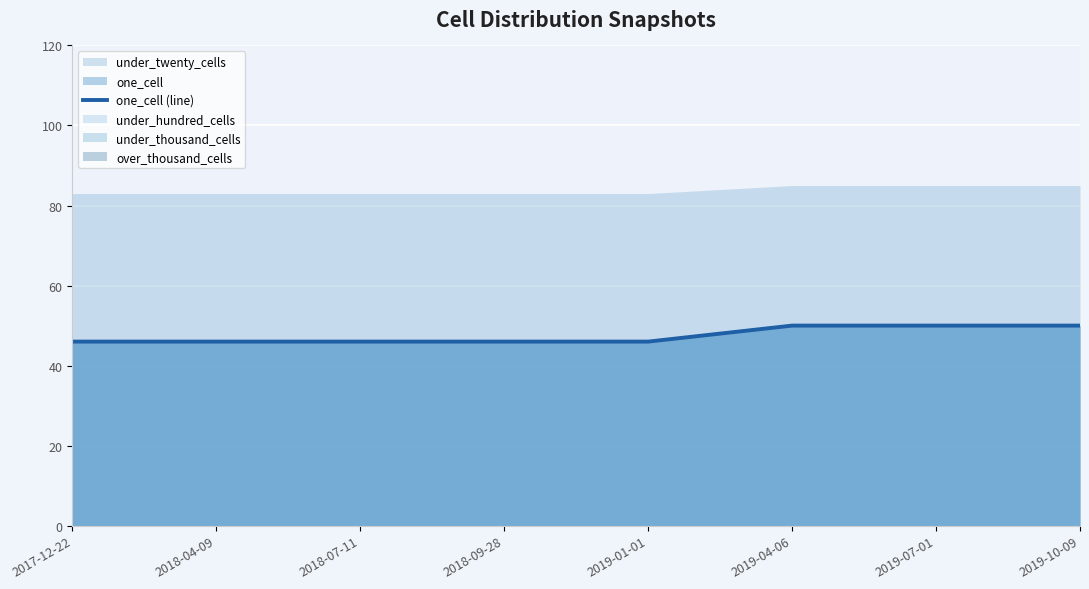

What is the minimum value shown in the chart?

46